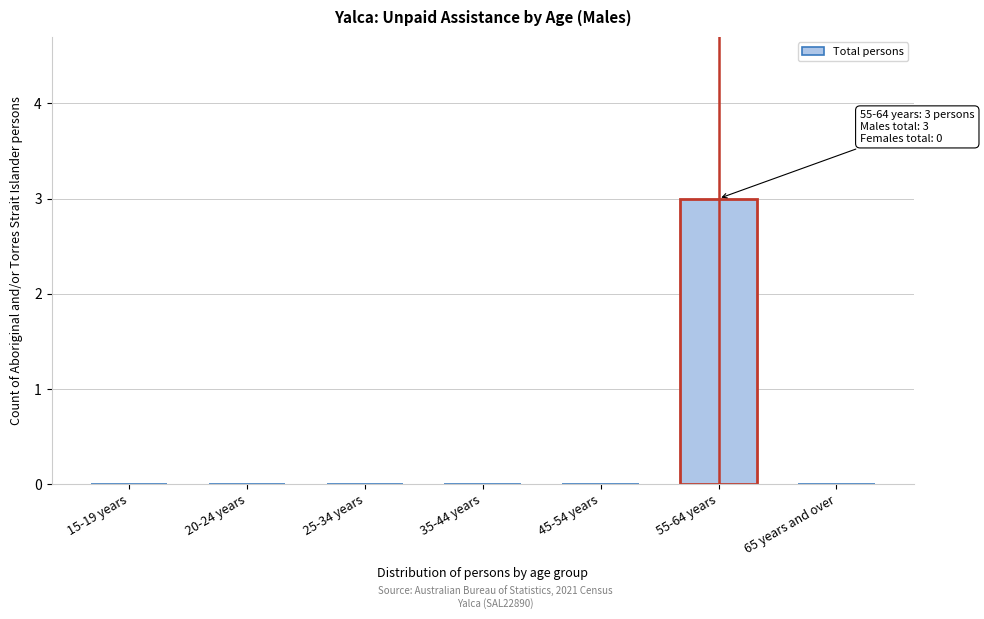

Reading left to right, transcribe all the data shown in this chart.

15-19 years=0	20-24 years=0	25-34 years=0	35-44 years=0	45-54 years=0	55-64 years=3	65 years and over=0